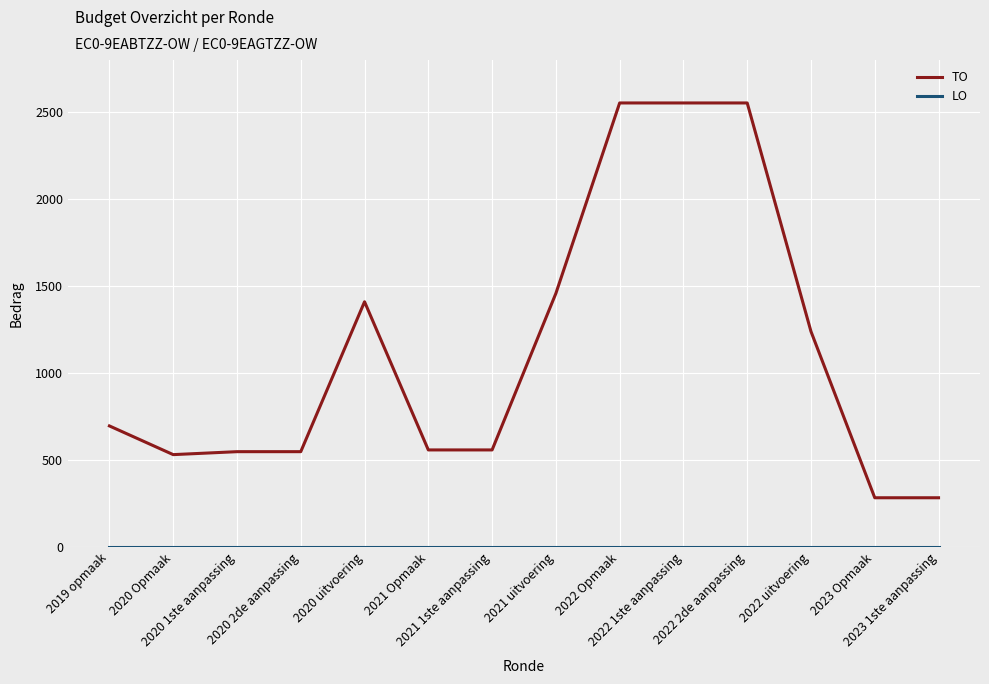

Which series has the largest total across all categories?

TO